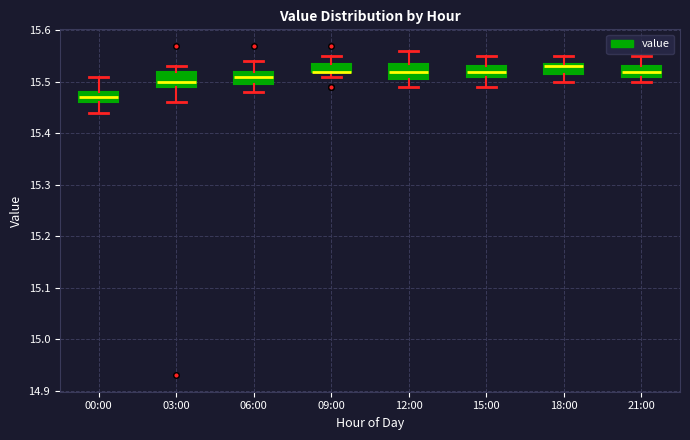

Where does the upper whisker of the box for 06:00 end on the y-axis? The values are not printed on the chart, so give them approximately, as read against the axis.

15.54